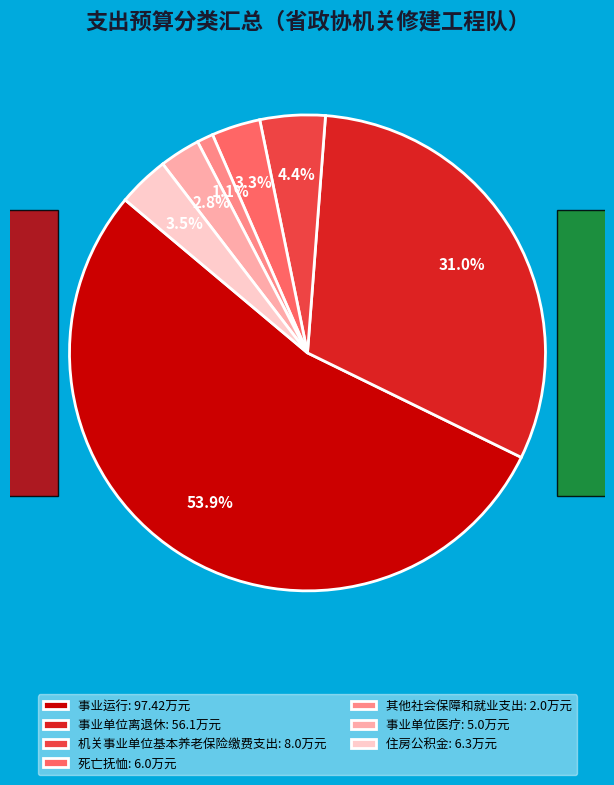

Do 其他社会保障和就业支出 and 事业单位医疗 together represent more than half of the pie?

No